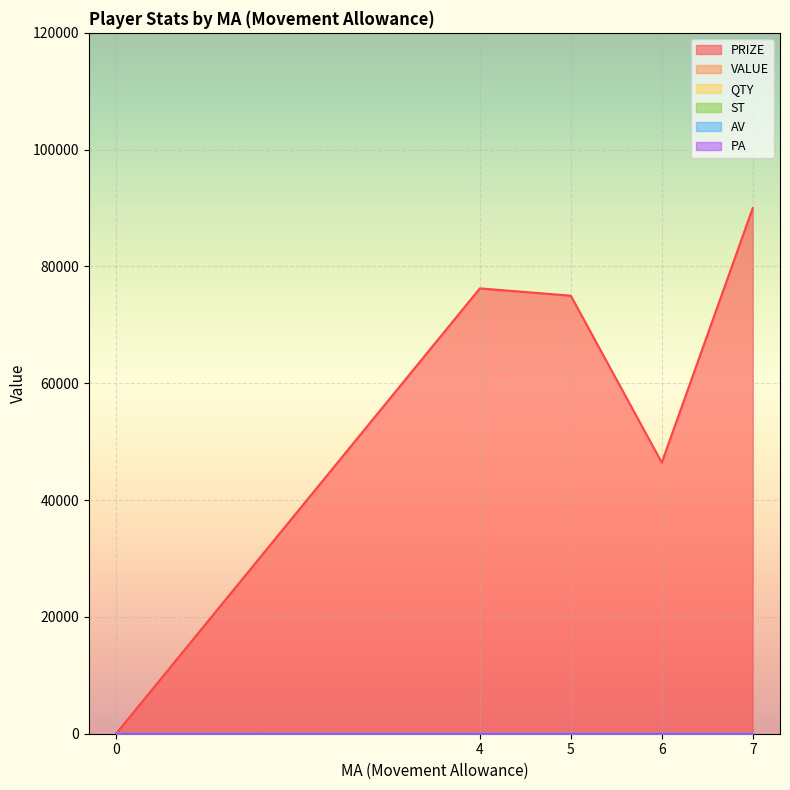

Which series changed the most between 5 and 6?

PRIZE